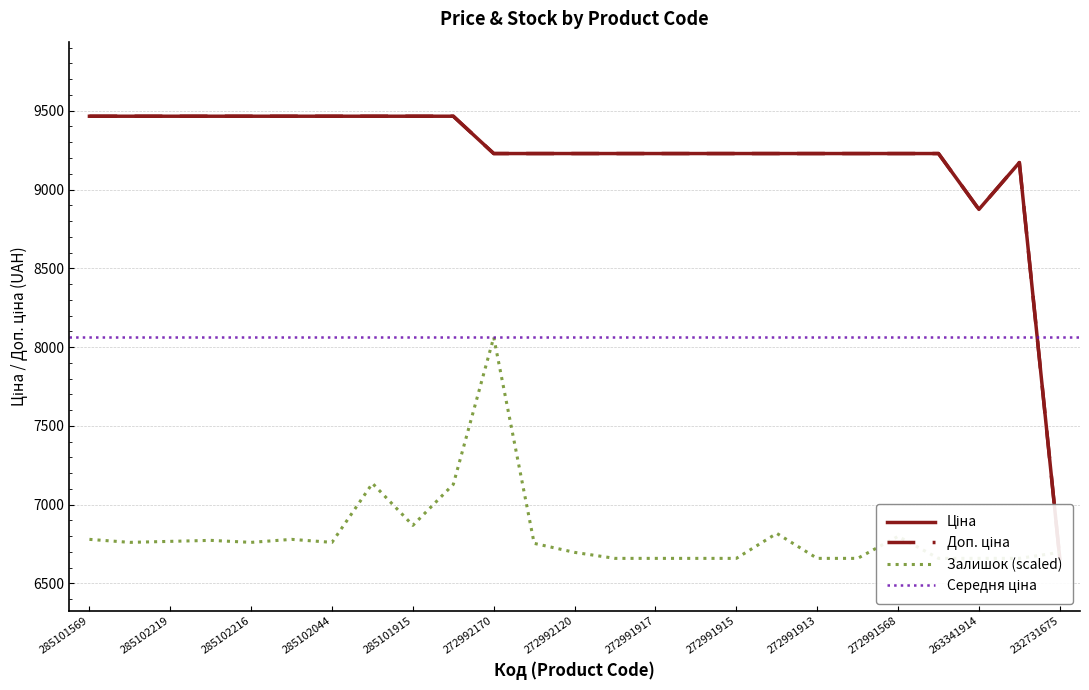

True or false: Залишок and Доп. ціна cross at least once.

True